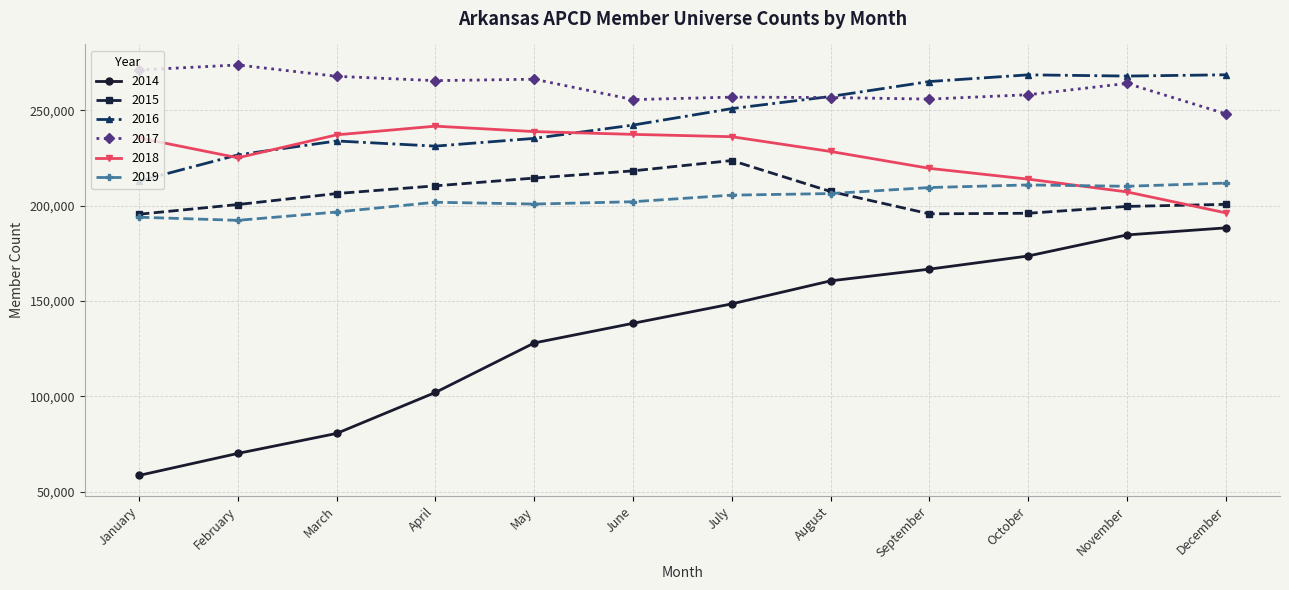

What are all the series names shown in the legend?

2014, 2015, 2016, 2017, 2018, 2019